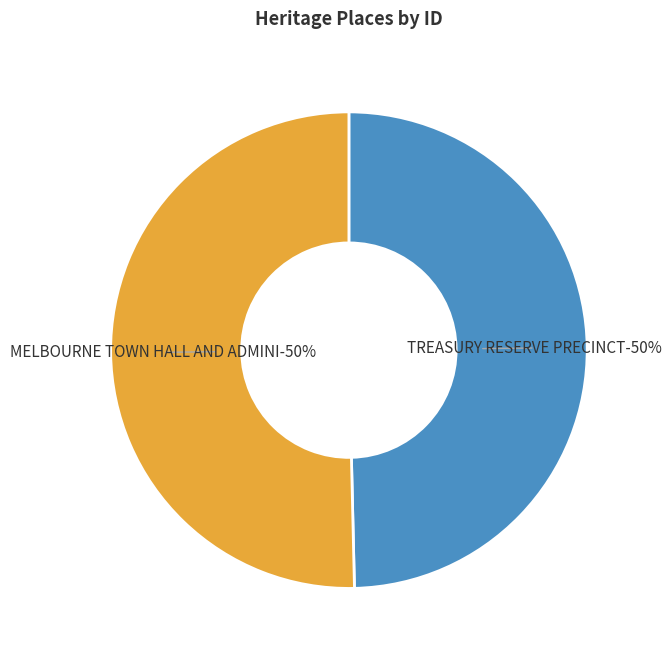

What is the ratio of the value at TREASURY RESERVE PRECINCT to the value at MELBOURNE TOWN HALL AND ADMINISTRATION?

1.0